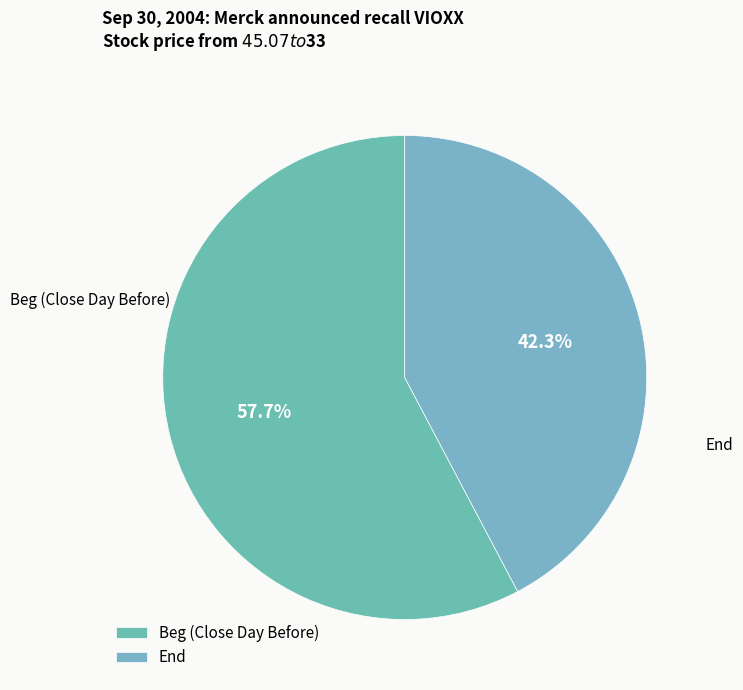

What percentage is the Beg (Close Day Before) slice, to the nearest percent?

58%